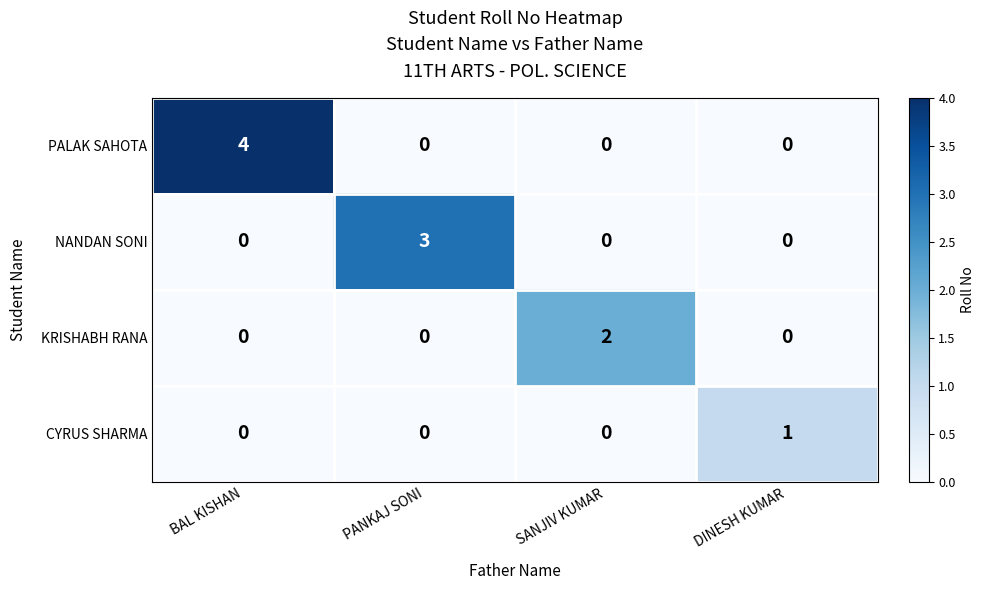

Rank the series by their maximum value, from highest to lowest.

PALAK SAHOTA, NANDAN SONI, KRISHABH RANA, CYRUS SHARMA